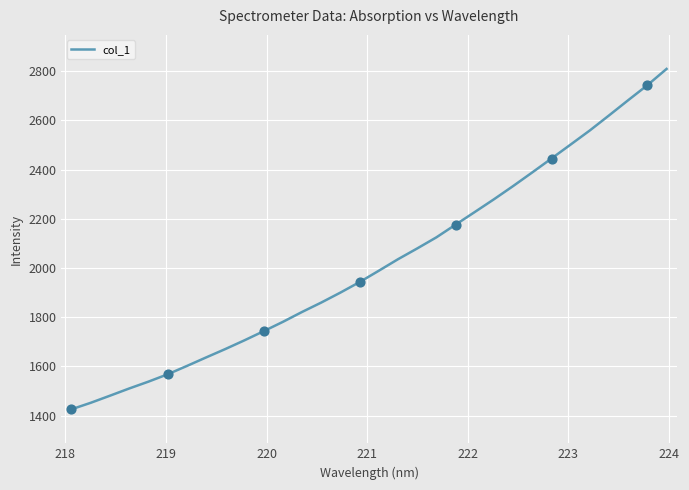

What is the minimum value shown in the chart?

1425.5